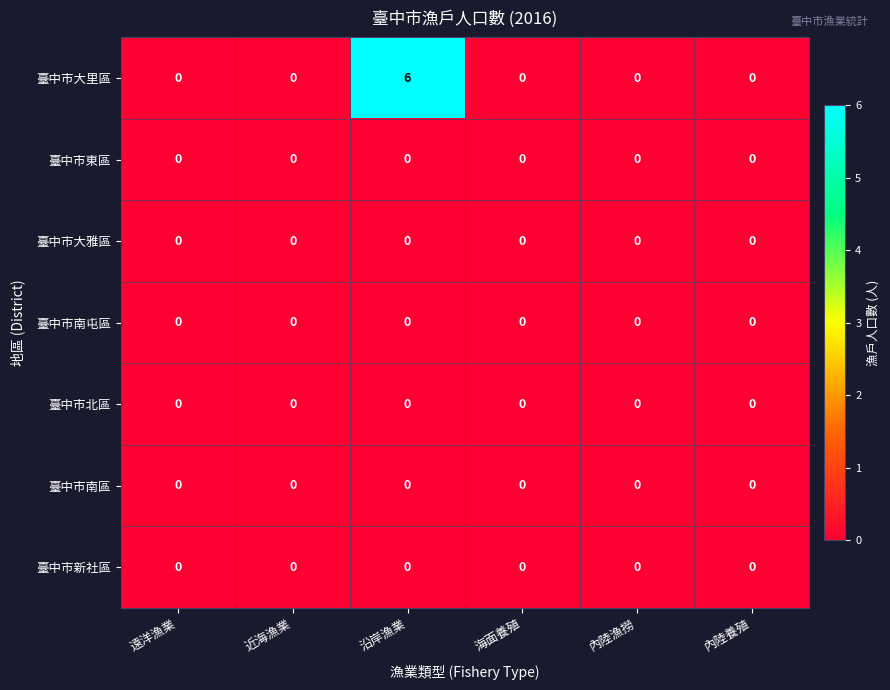

Which category has the lowest value across all series?

遠洋漁業